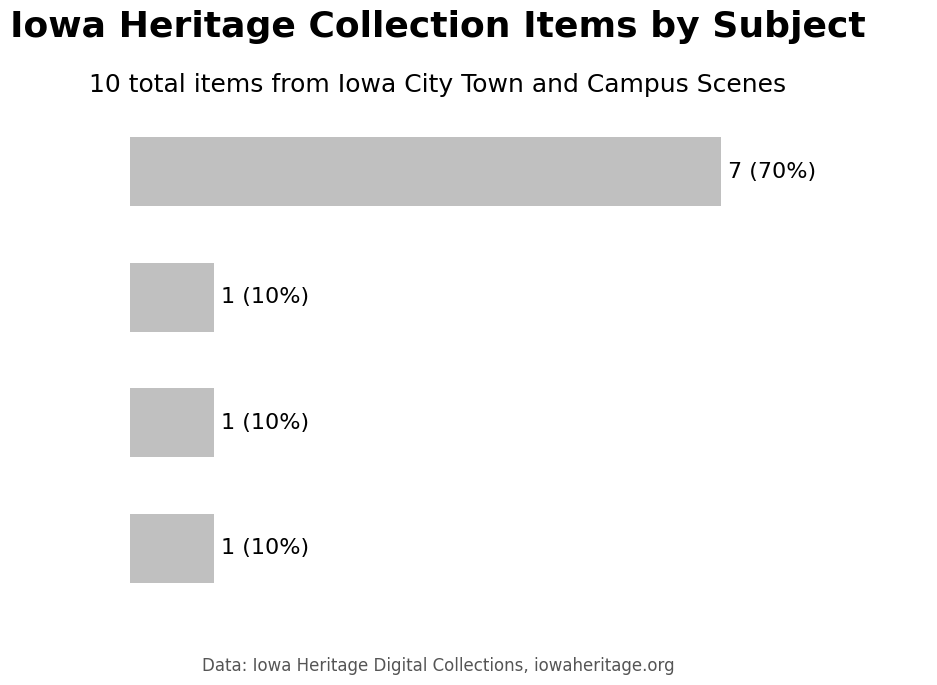

Are the bars horizontal?

Yes